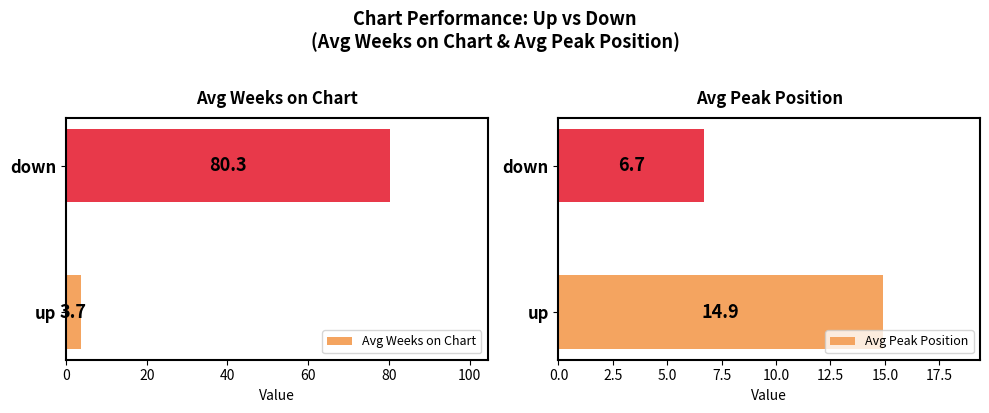

What is the highest value of the Avg Peak Position series?

14.9